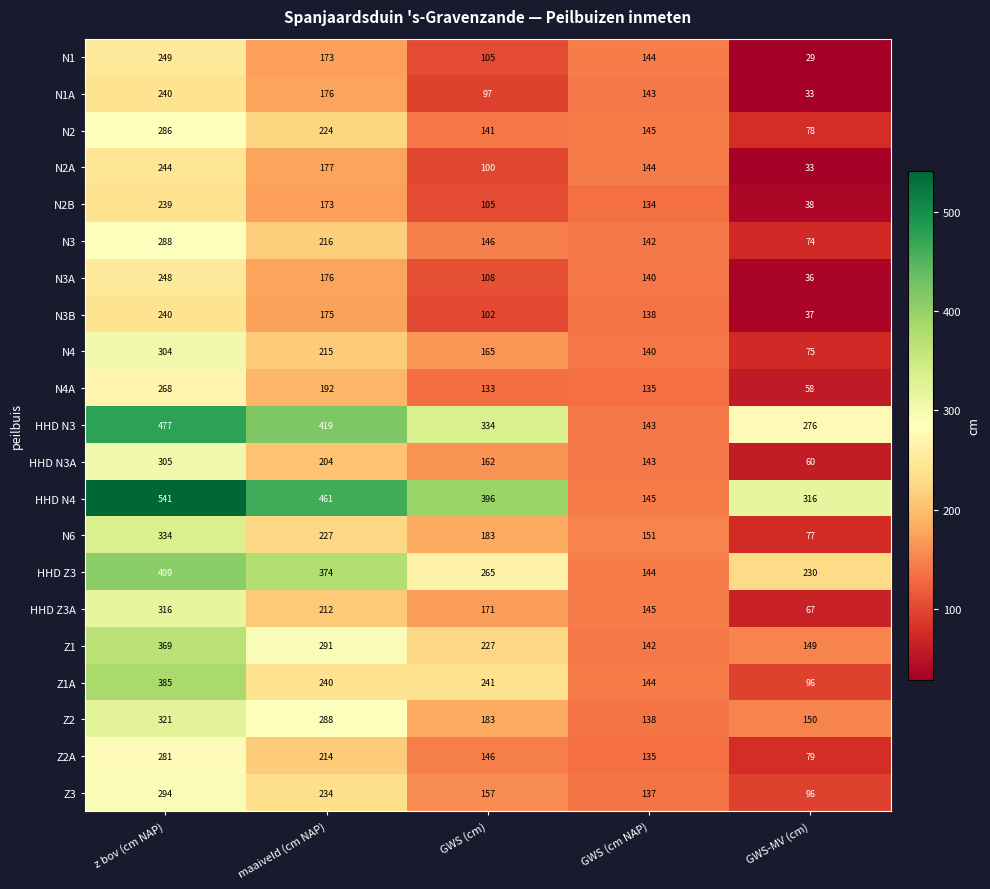

Which series has the largest total across all categories?

HHD N4